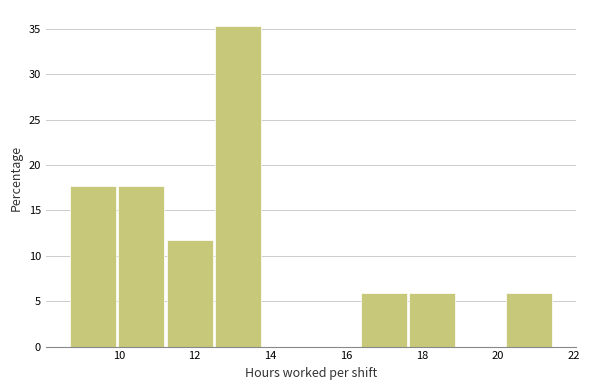

Which range on the x-axis has the tallest bar?

12.6 to 13.8